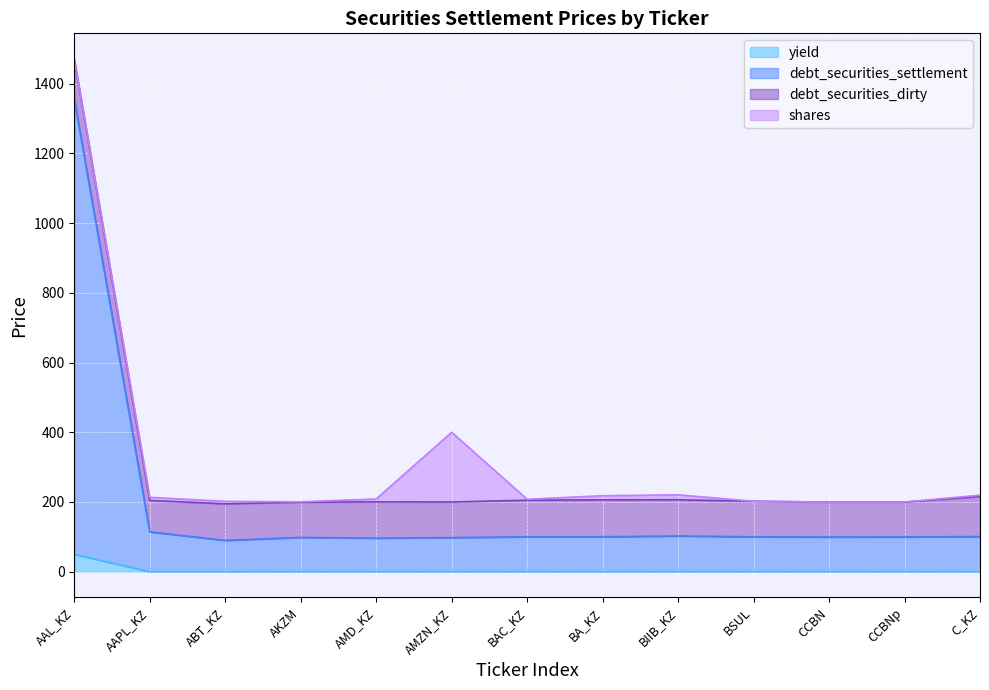

What is the difference between the yield values at AAPL_KZ and BIIB_KZ?

0.1